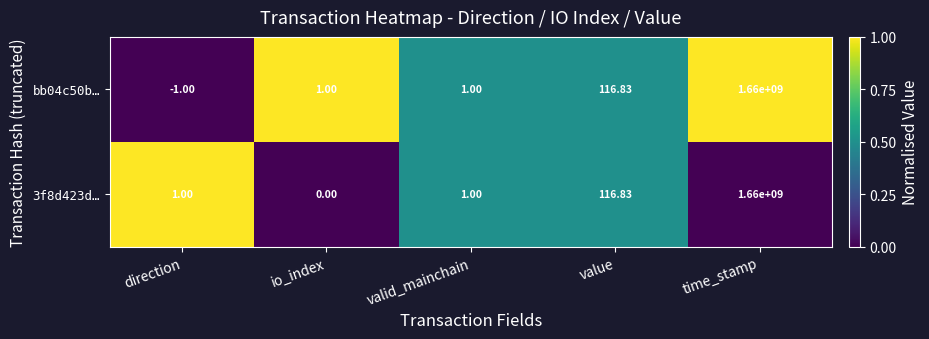

At which category is the sum across all series the highest?

time_stamp